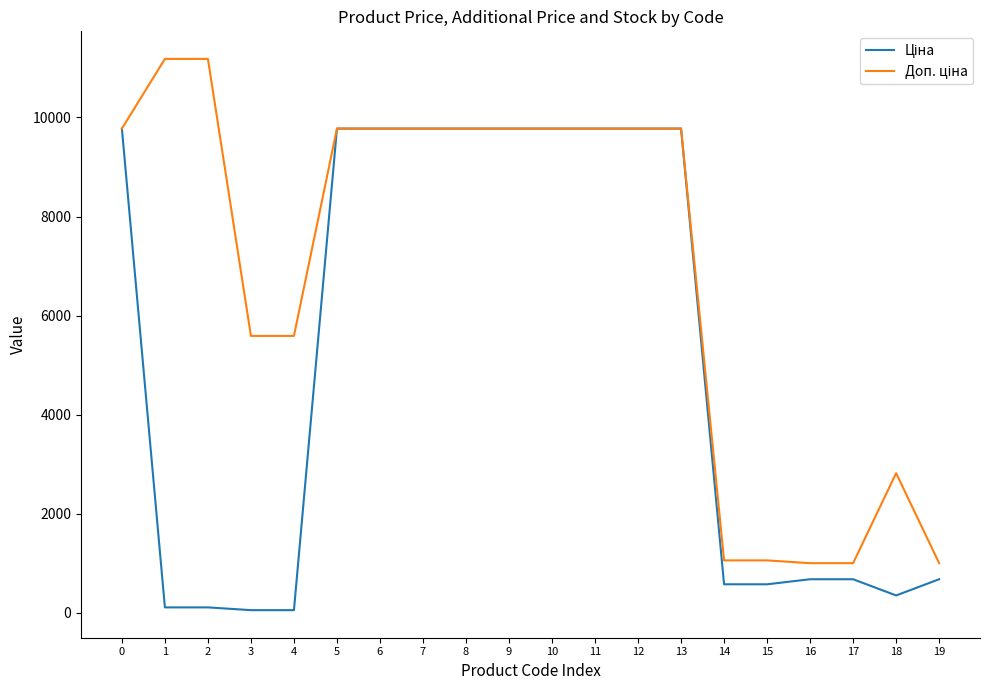

What is the total value across all series at 5?

19551.0